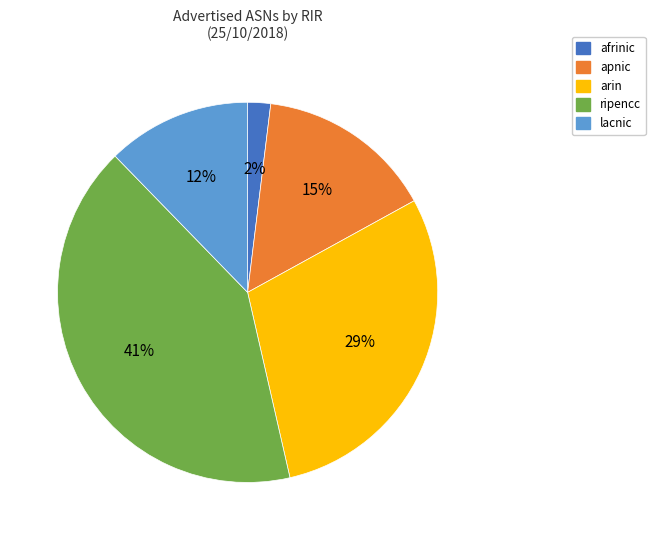

To the nearest percent, what is the average slice percentage?

20%